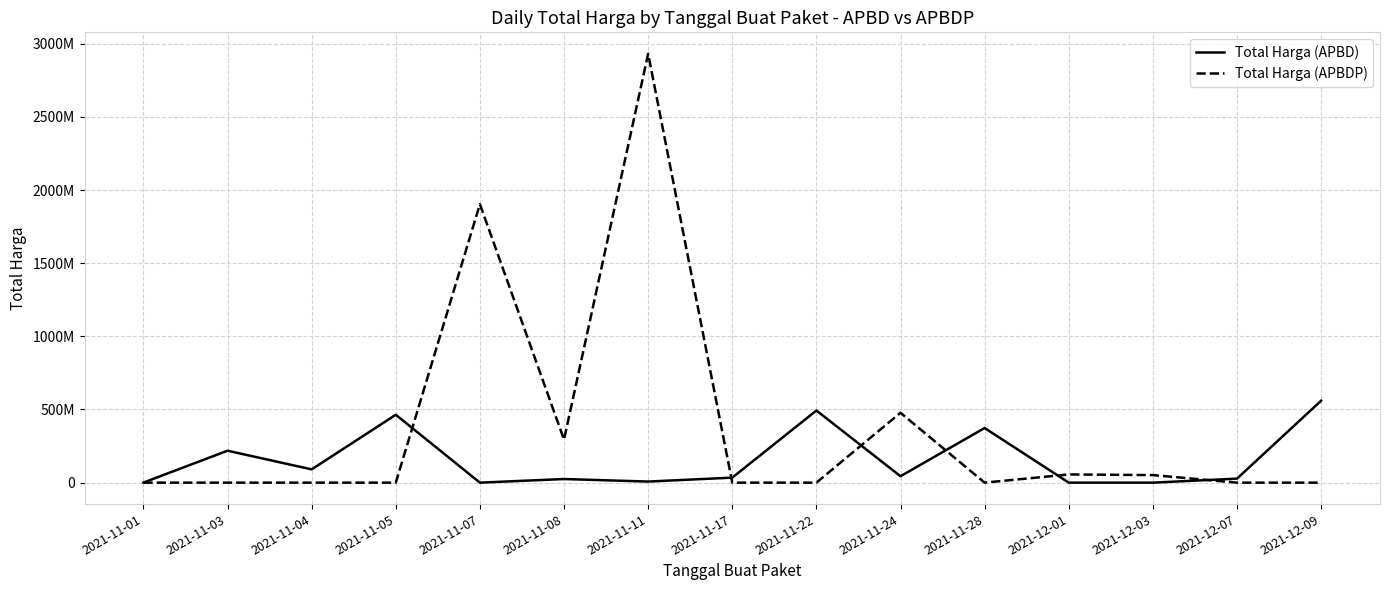

What is the value of the Total Harga (APBD) point at the 4th from the left?

464002100